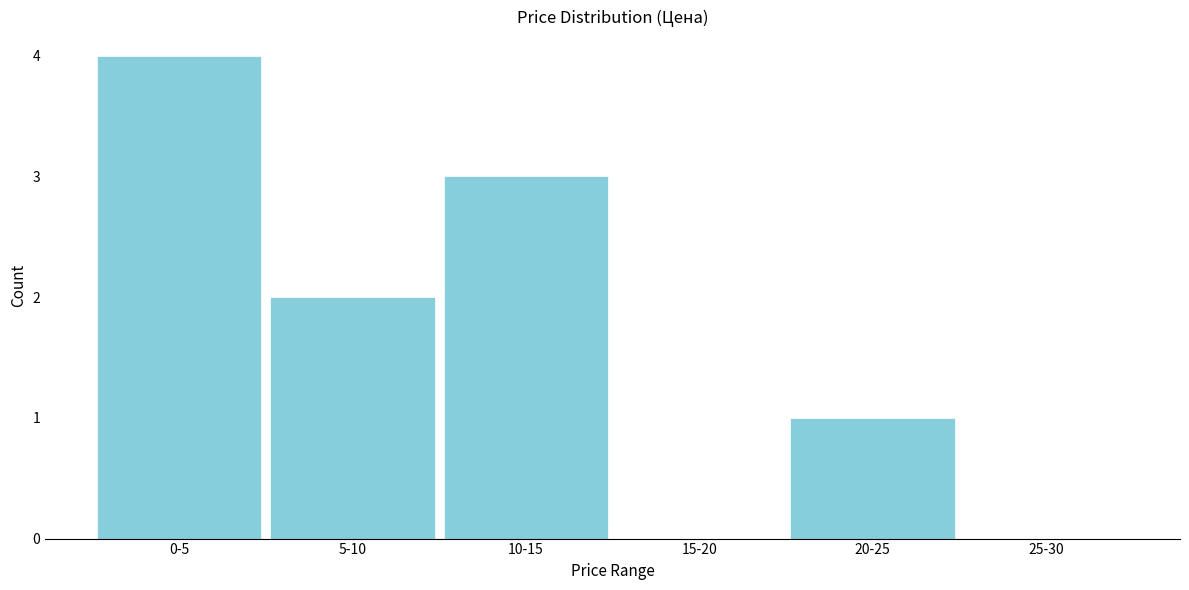

Reading left to right, extract all data points from this chart.

0-5=4	5-10=2	10-15=3	15-20=0	20-25=1	25-30=0